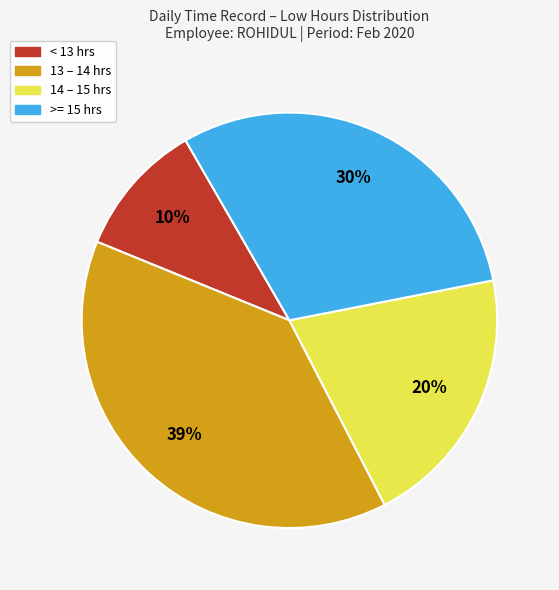

To the nearest percent, what is the average slice percentage?

25%